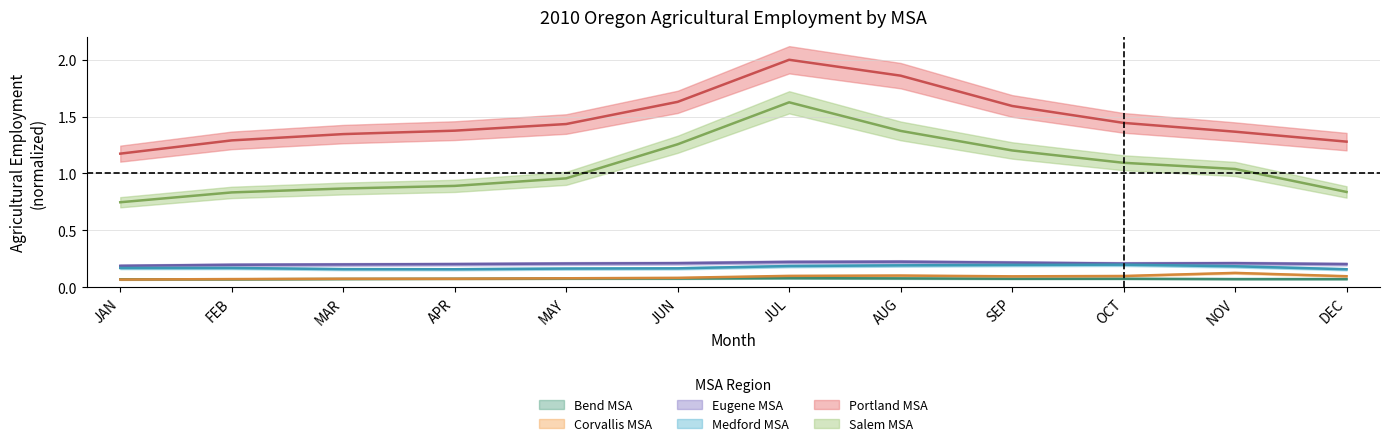

What is the label of the 10th point from the right?

MAR